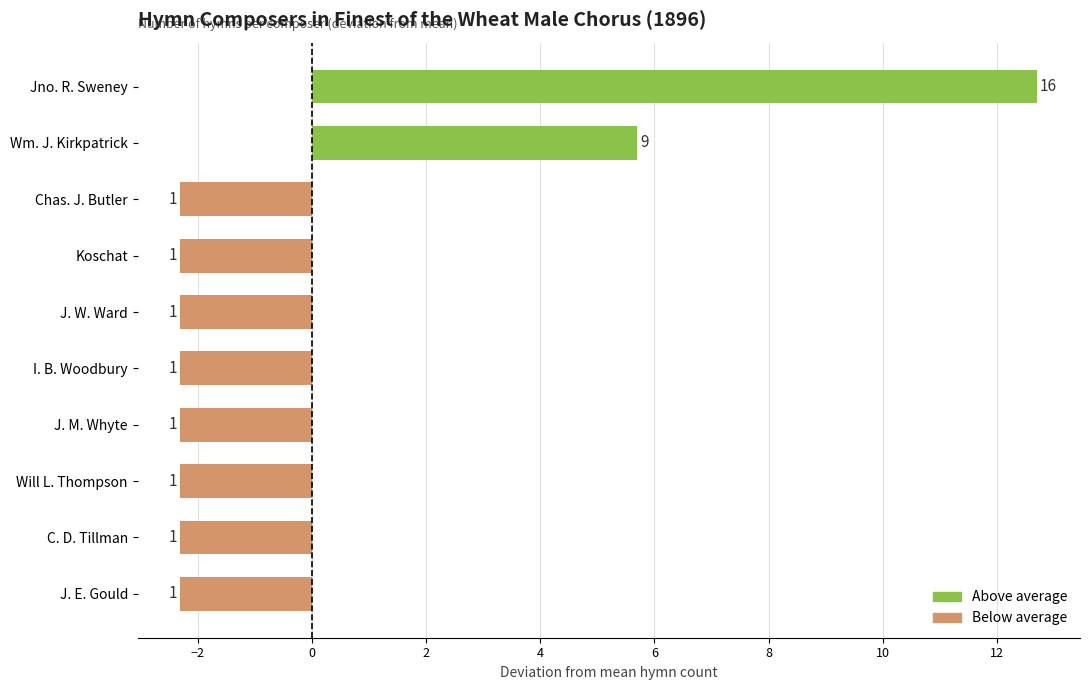

Does the chart contain any negative values?

Yes